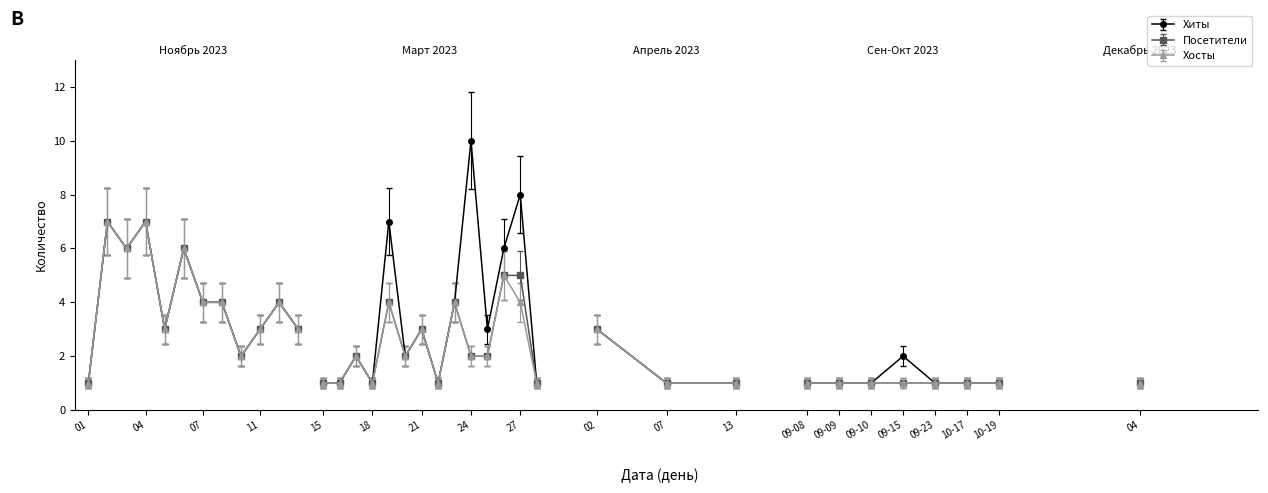

What is the smallest value displayed?

1